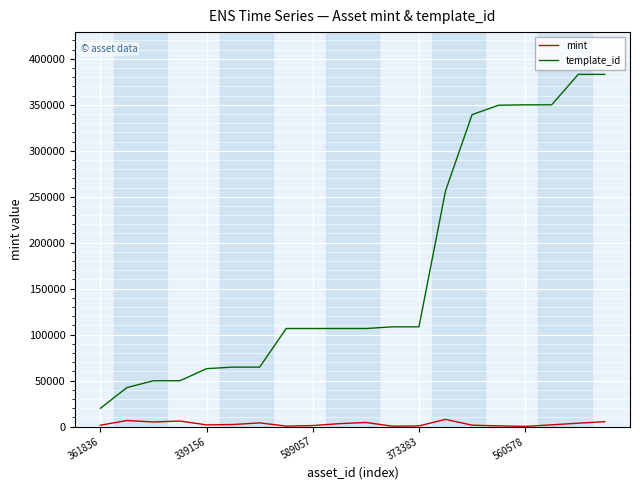

Which series has the largest total across all categories?

template_id